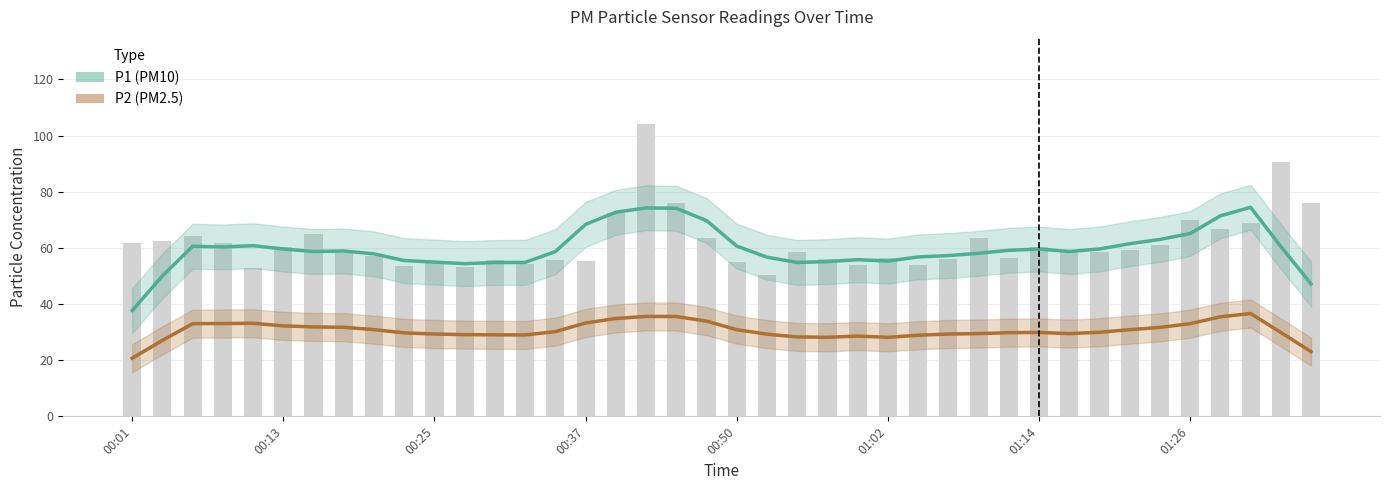

What is the sum of all P1 values?

2387.6